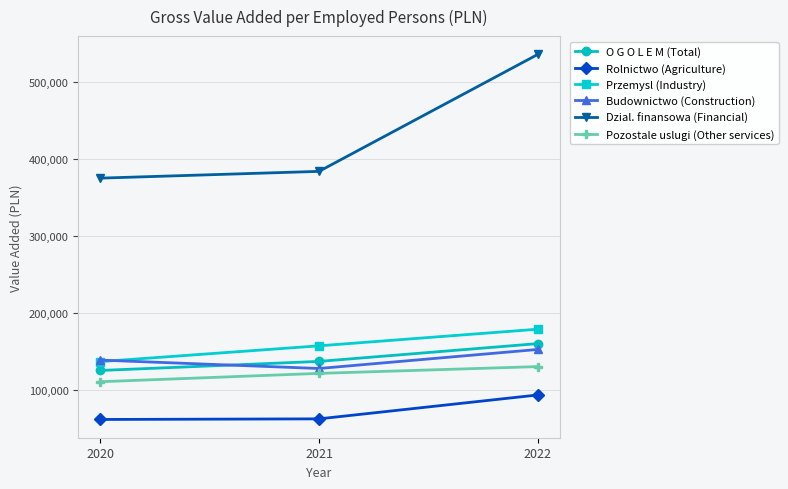

Which series has the largest total across all categories?

Dzial. finansowa (Financial)